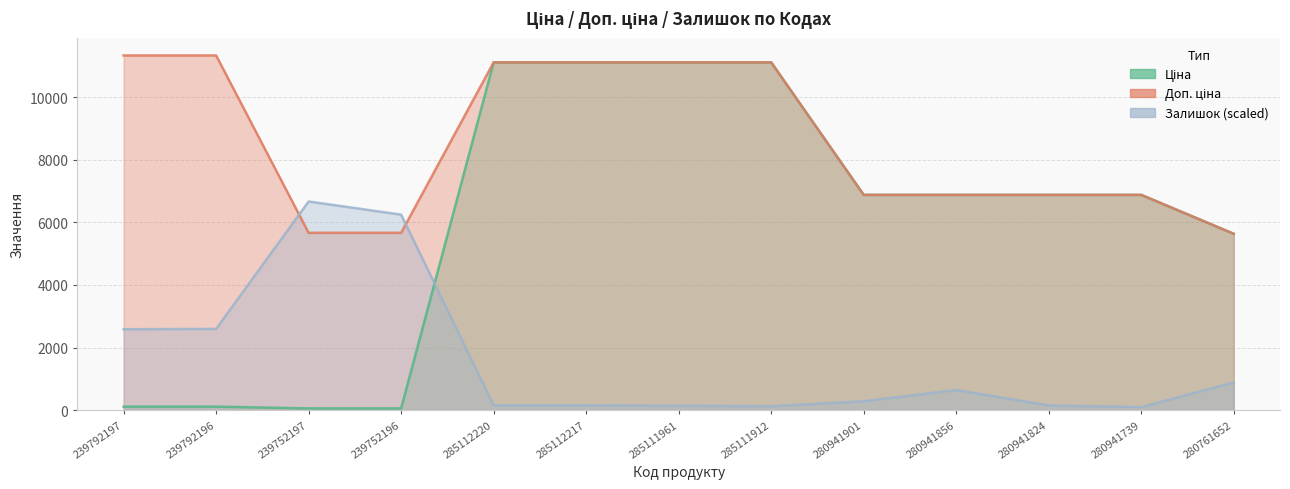

Rank the series by their maximum value, from highest to lowest.

Доп. ціна, Ціна, Залишок